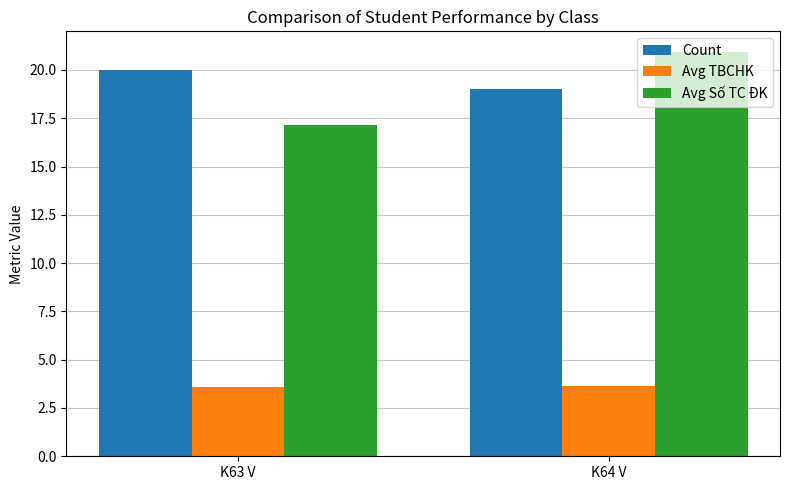

How many bars are there in total?

6